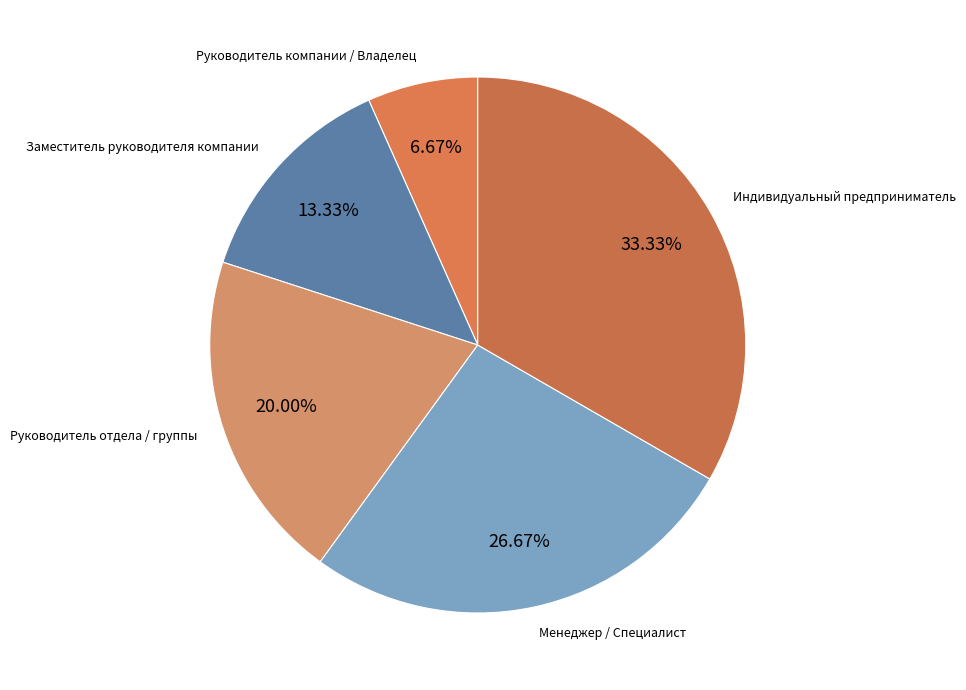

Does any single category account for the majority?

No